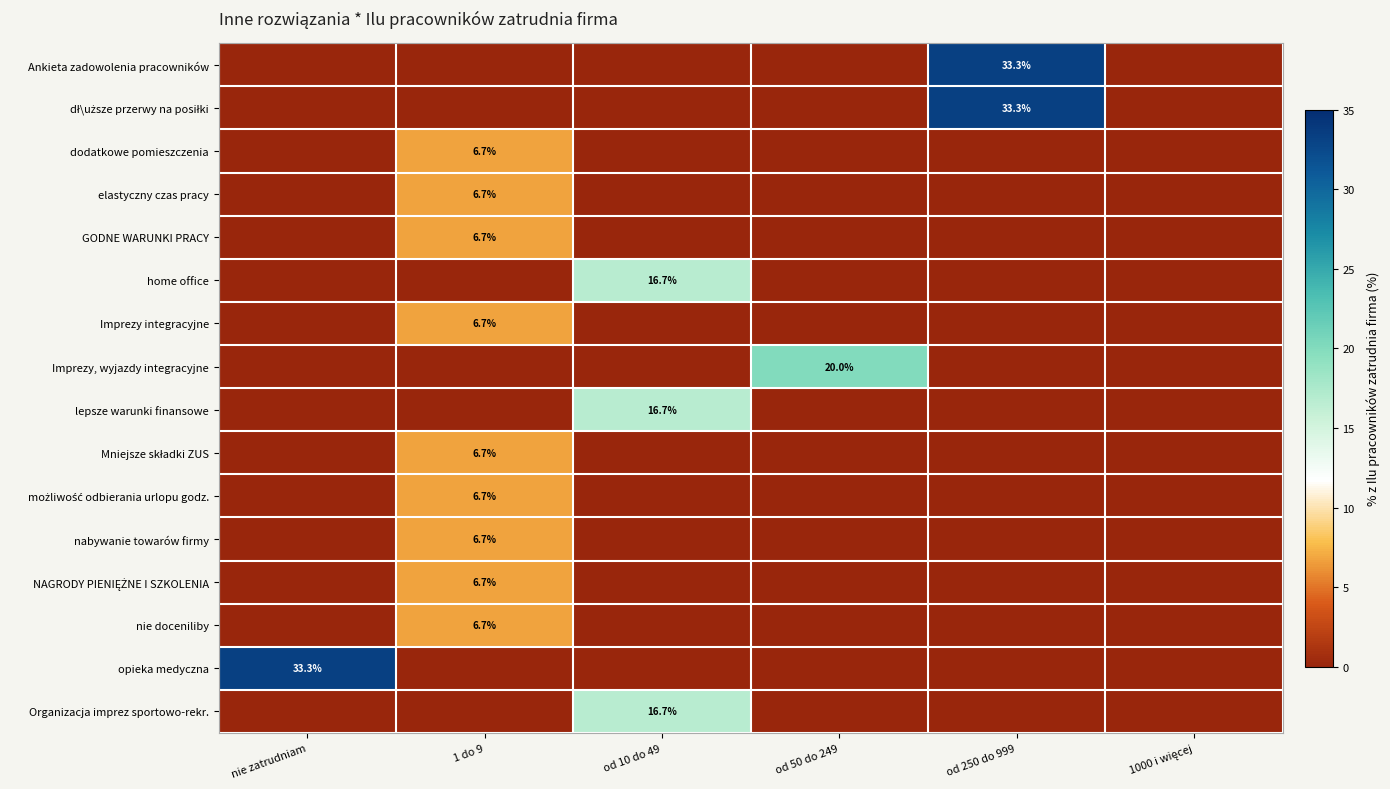

What is the difference between the maximum and minimum values in the opieka medyczna series?

33.3